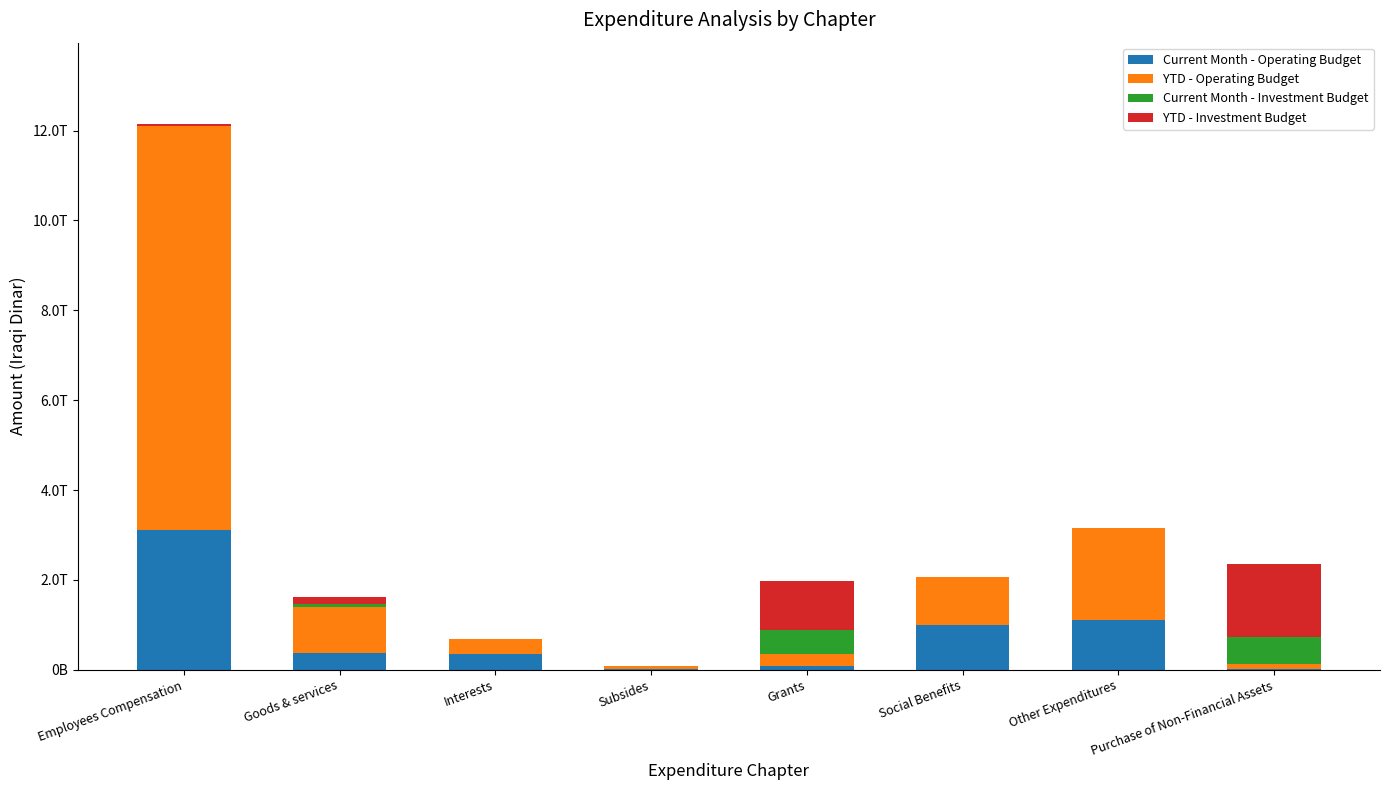

What are all the series names shown in the legend?

Current Month - Operating Budget, YTD - Operating Budget, Current Month - Investment Budget, YTD - Investment Budget